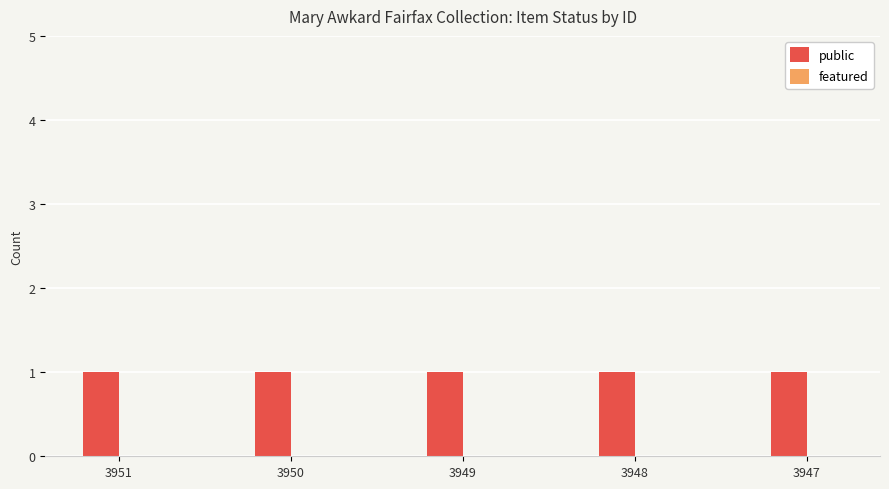

The public series shows 1 at 3951. True or false?

False